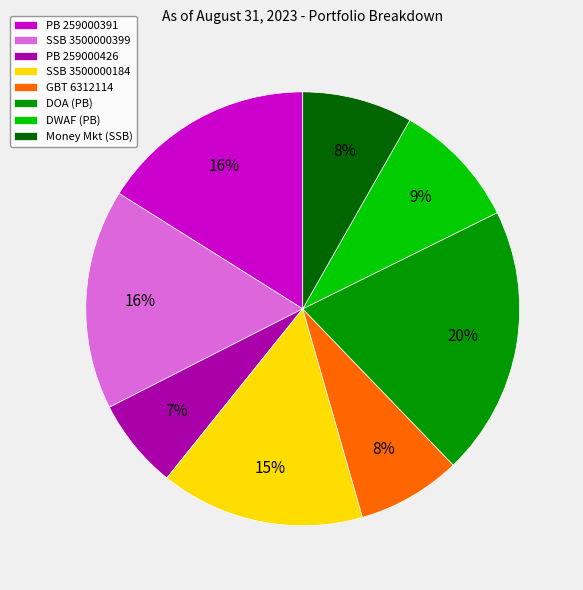

Is it true that SSB 3500000184 is 15% of the pie?

True